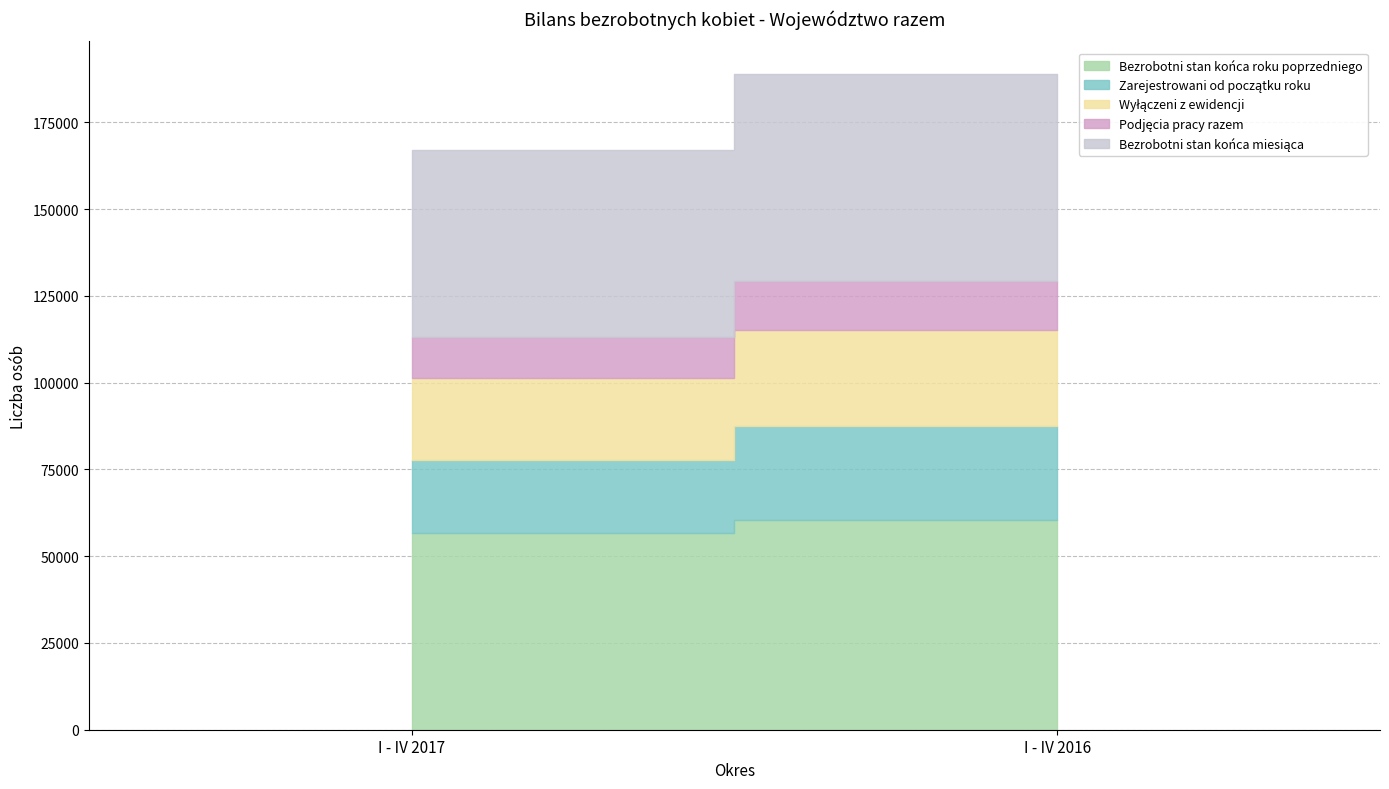

What are all the series names shown in the legend?

Bezrobotni stan końca roku poprzedniego, Zarejestrowani od początku roku, Wyłączeni z ewidencji, Podjęcia pracy razem, Bezrobotni stan końca miesiąca